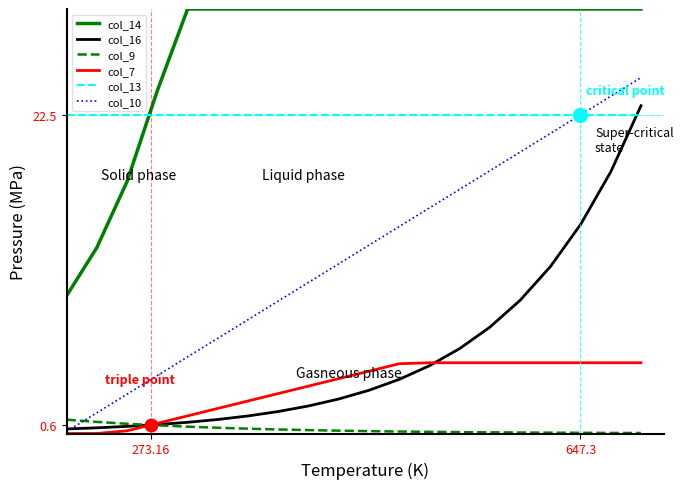

Which series has the largest range (max minus min)?

col_10